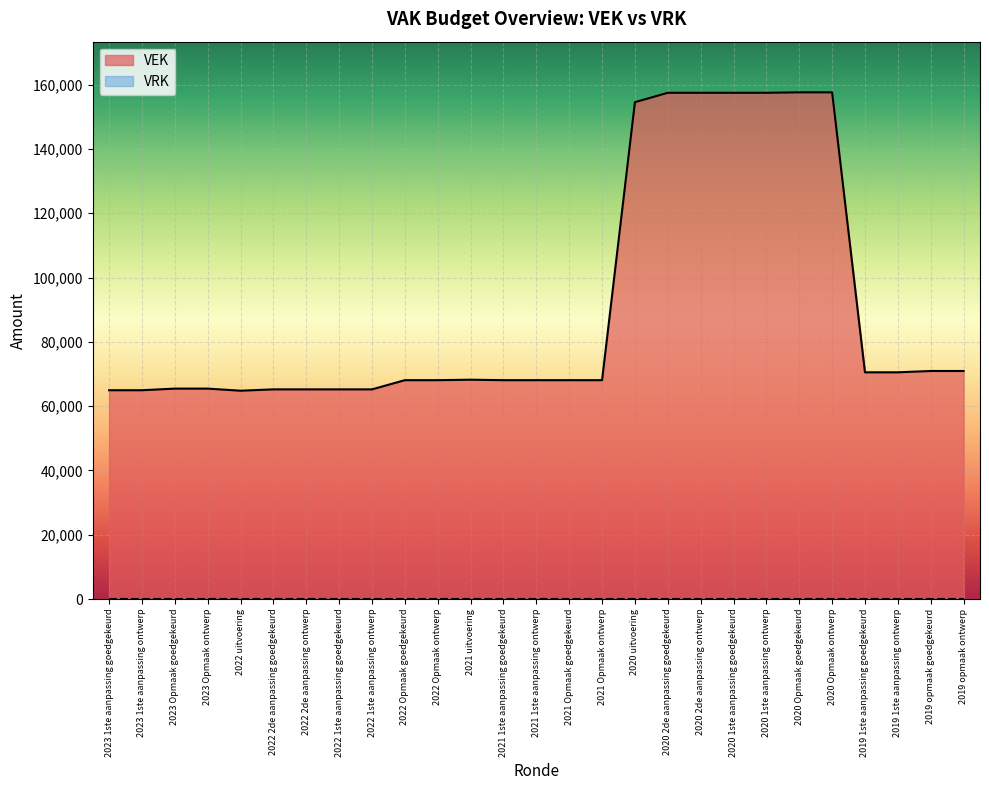

What position from the right is 2022 Opmaak ontwerp?

17